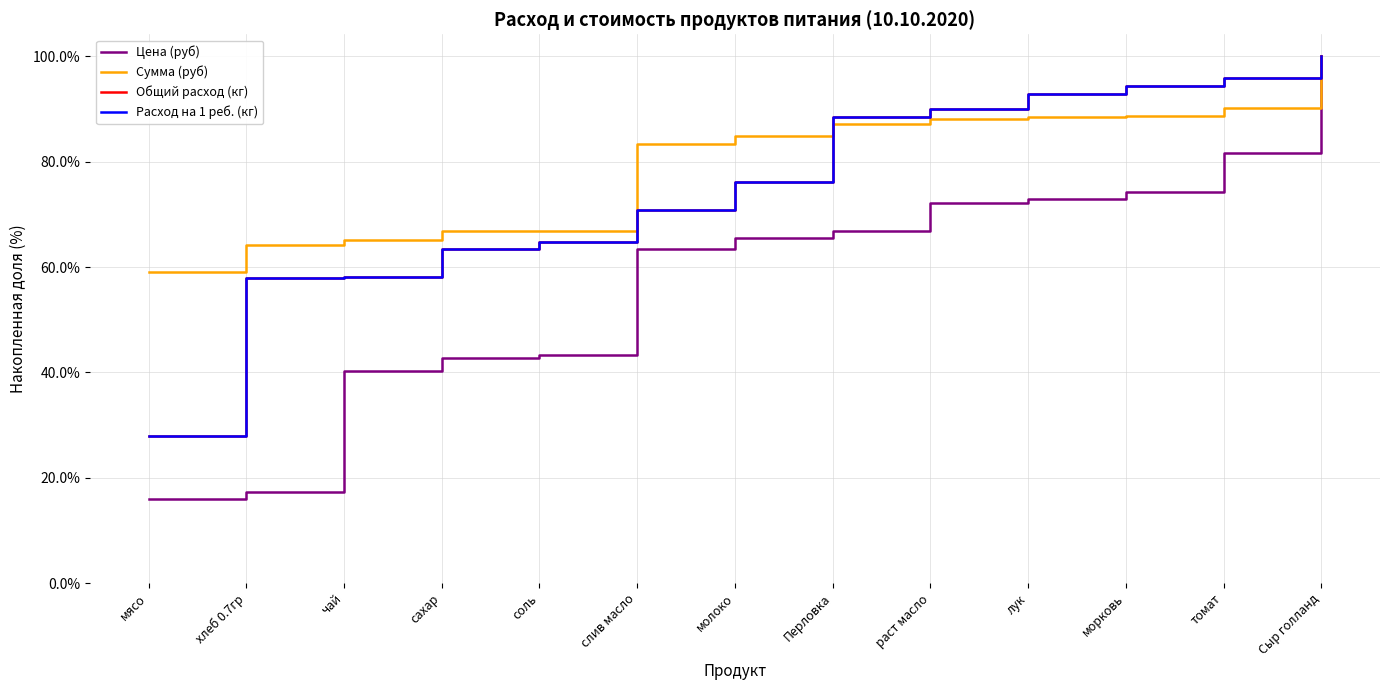

At which label does Общий расход (кг) first exceed 76?

молоко